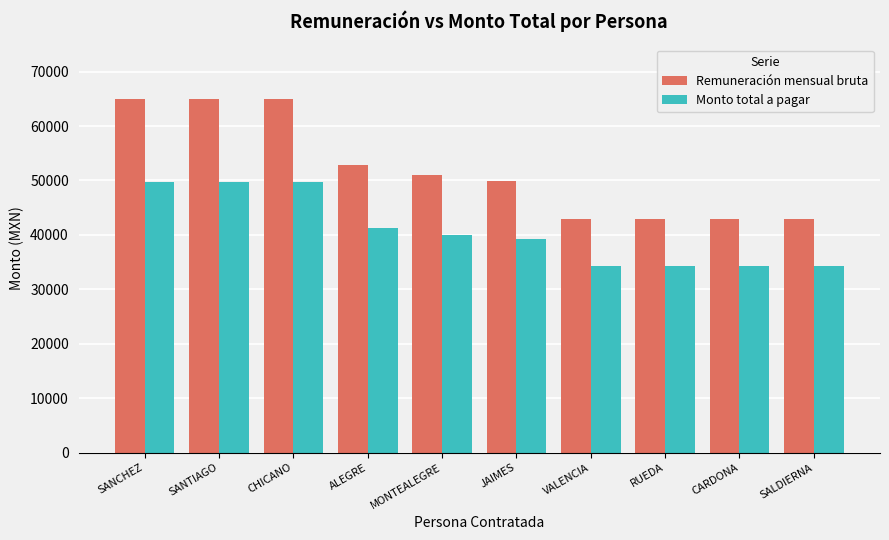

How many data points in Monto total a pagar are above 40000?

5